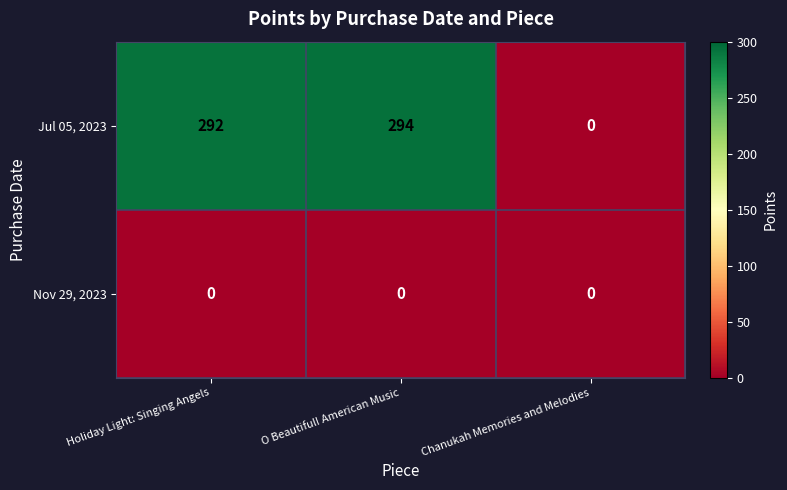

Which series changed the most between Holiday Light: Singing Angels and Chanukah Memories and Melodies?

Jul 05, 2023